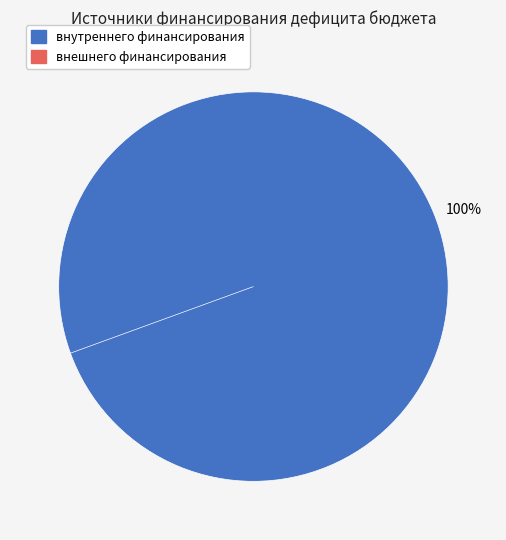

How many slices are in this pie chart?

2